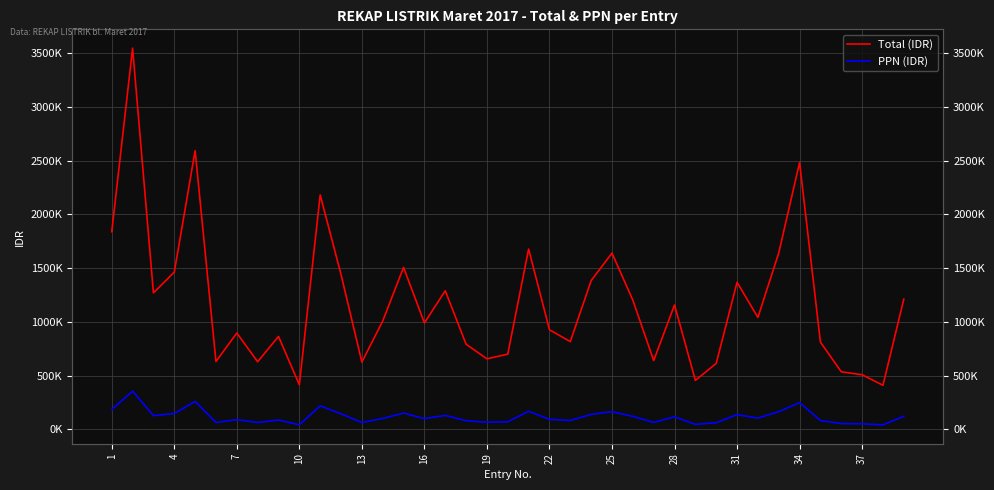

How many values in the PPN (IDR) series exceed 100794?

19